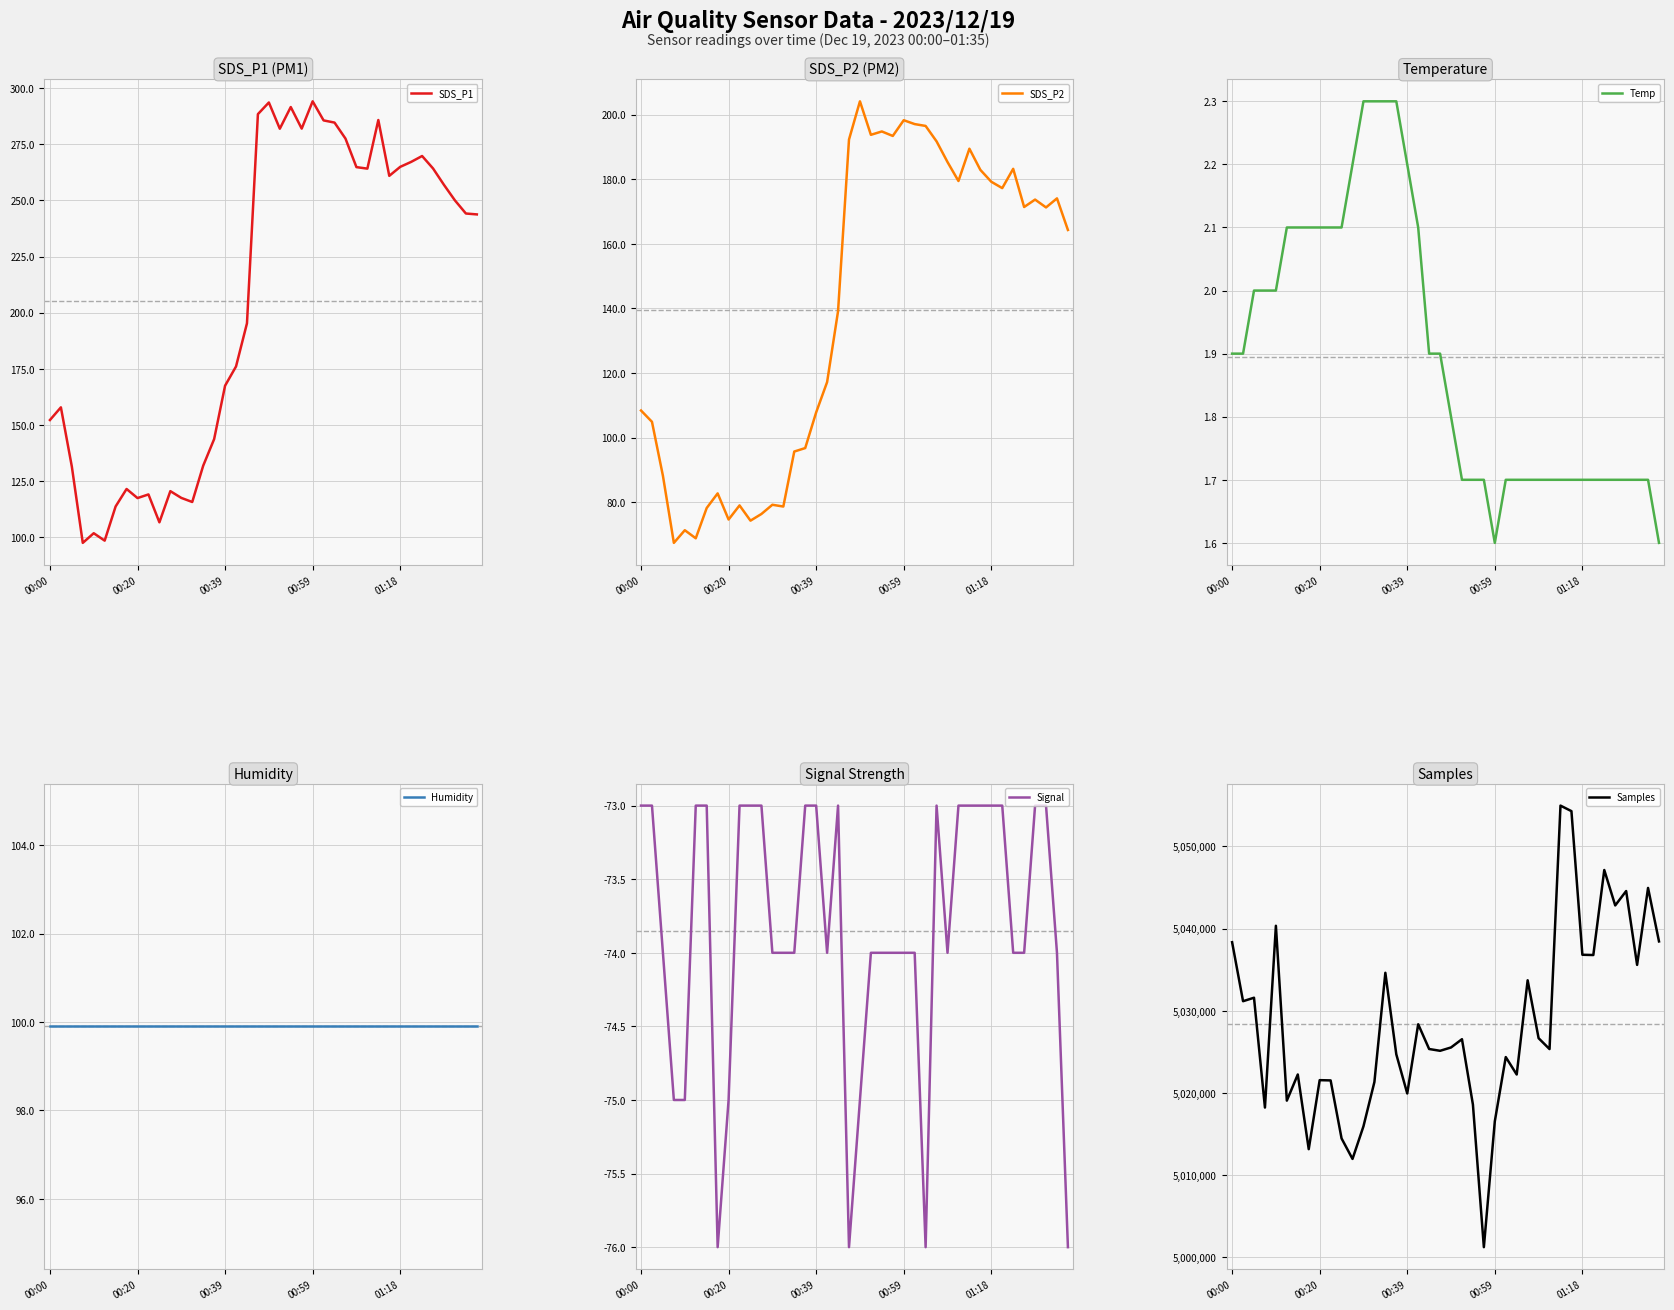

What is the highest value of the SDS_P1 series?

294.1